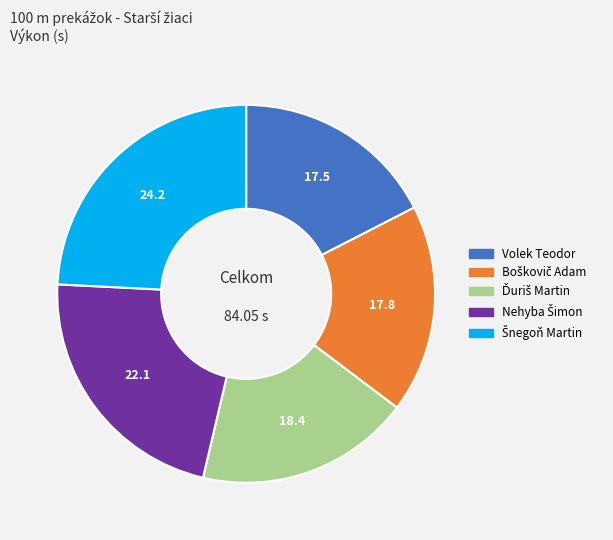

Does any single category account for the majority?

No